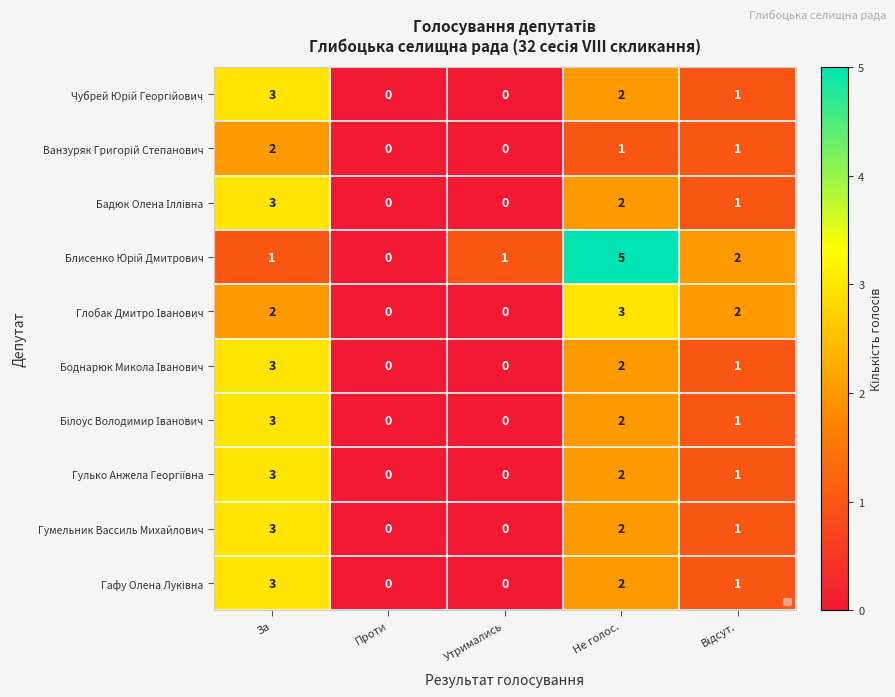

The value of Гумельник Вассиль Михайлович at Утримались is 2. True or false?

False